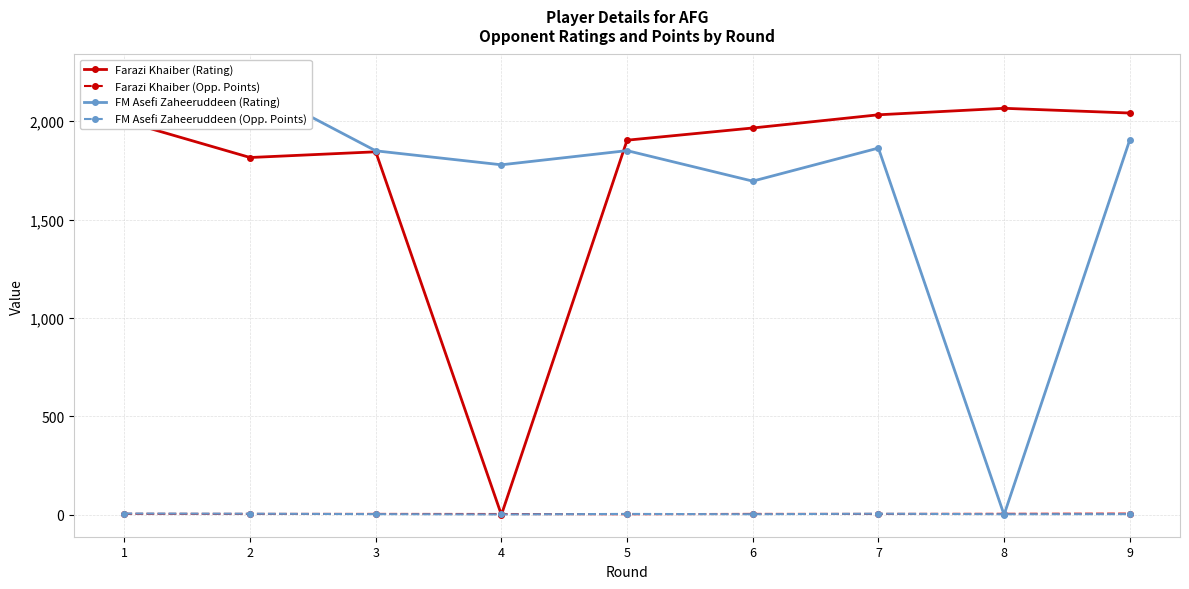

Reading left to right, extract all data points from this chart.

Farazi Khaiber (Rating): 1=2000.0	2=1815.0	3=1844.0	4=0.0	5=1903.0	6=1965.0	7=2032.0	8=2065.0	9=2041.0
Farazi Khaiber (Opp. Points): 1=5.0	2=4.5	3=4.5	4=4.0	5=3.0	6=4.5	7=4.5	8=5.0	9=6.0
FM Asefi Zaheeruddeen (Rating): 1=2227.0	2=2184.0	3=1849.0	4=1778.0	5=1850.0	6=1695.0	7=1863.0	8=0.0	9=1904.0
FM Asefi Zaheeruddeen (Opp. Points): 1=6.5	2=5.5	3=3.5	4=2.0	5=4.5	6=3.0	7=5.5	8=3.0	9=3.5